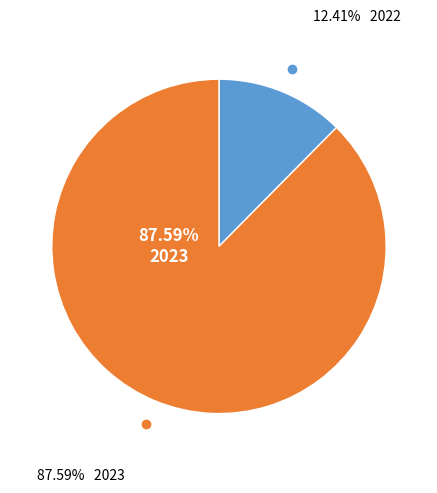

To the nearest percent, what is the combined percentage of 2023 and 2022?

100%